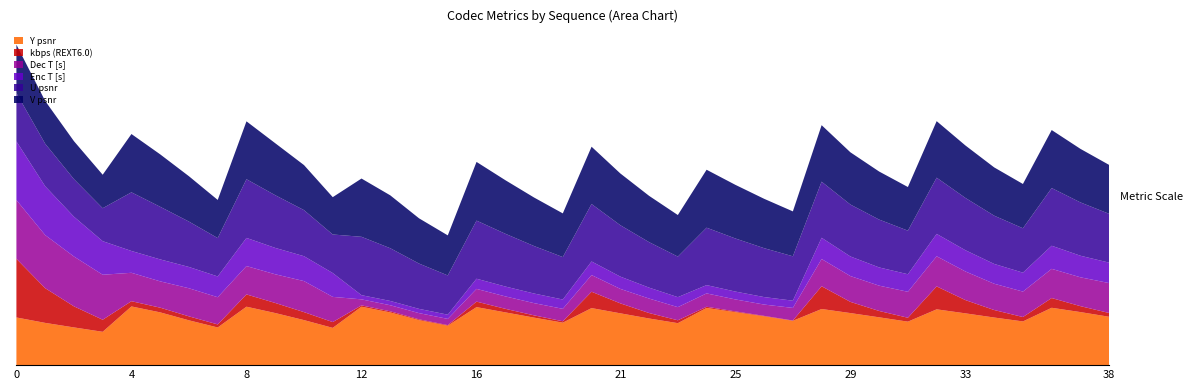

Reading left to right, what are all the values shown in this chart?

Y psnr: 39.2	34.7	31.0	27.4	48.2	43.3	36.8	30.9	48.0	42.8	37.0	30.6	48.0	43.3	37.0	32.4	47.6	43.3	39.0	34.9	46.8	42.6	38.3	34.5	47.0	43.5	40.1	36.4	46.1	42.8	39.3	35.7	45.8	42.5	39.1	35.9	47.1	43.6	39.7
kbps (REXT6.0): 36888.1	21813.0	13251.5	7585.6	3298.8	2948.9	2491.2	1917.5	7718.0	6333.2	5007.7	3637.9	832.1	682.9	497.4	362.6	3468.1	2240.3	1417.7	870.8	10273.6	6265.1	3436.7	1812.5	753.3	461.3	296.2	190.3	14298.1	7039.5	3981.8	2451.6	14423.1	8333.9	4715.2	2765.4	6121.6	3729.5	2366.4
Dec T [s]: 127.9	115.8	108.6	98.1	61.9	57.4	61.2	59.3	61.8	62.5	67.7	54.9	13.1	13.3	13.5	13.6	27.8	27.1	26.6	27.1	36.3	31.5	31.6	28.6	29.1	26.1	24.6	27.5	59.4	56.2	55.2	56.6	65.7	62.4	57.3	55.5	63.6	62.9	65.2
Enc T [s]: 106130.3	88290.6	71972.7	60692.4	39459.5	39690.1	38501.8	37583.8	50906.9	47691.9	45009.8	43130.8	7585.4	7735.8	7687.1	7592.4	18368.5	17847.0	17383.4	16847.4	24630.6	22191.7	19734.5	18055.7	14978.2	14230.0	13551.3	13039.8	38423.8	35430.9	32951.0	31719.7	40440.9	38390.8	35833.0	34236.3	41767.4	39013.6	36916.7
U psnr: 39.0	34.4	30.3	26.6	47.4	42.5	36.6	31.0	47.4	42.6	37.2	31.1	47.1	42.6	36.6	31.7	46.9	42.6	38.3	34.3	46.4	41.5	36.7	32.8	46.4	42.9	39.5	35.8	45.3	41.9	38.6	35.2	45.4	42.2	39.0	35.8	46.6	43.1	39.4
V psnr: 38.9	34.4	30.5	26.9	46.9	42.2	36.5	30.7	46.5	41.8	36.2	30.0	46.8	42.5	36.4	32.2	47.2	43.1	39.0	35.1	46.1	41.6	37.2	33.4	46.6	43.1	39.7	36.1	45.4	42.0	38.6	35.1	45.5	42.2	38.8	35.6	46.6	43.1	39.3